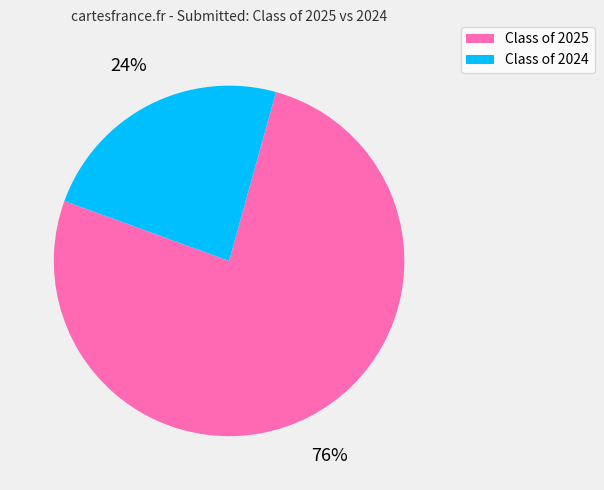

What is the ratio of the value at Class of 2024 to the value at Class of 2025?

0.3